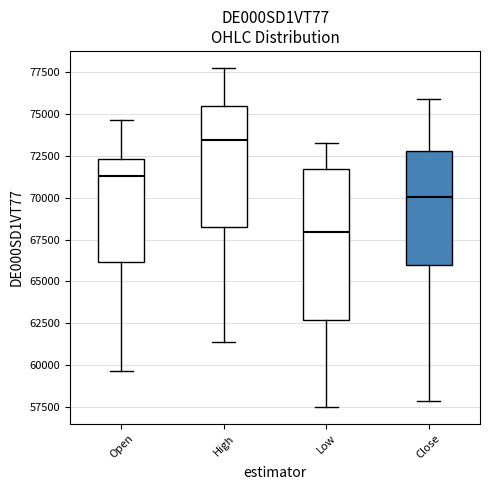

Reading left to right, transcribe this box plot: for each box, give where its median line is, the range the box spans, and where its two whiskers end, as read against the y-axis. The values are not printed on the chart, so give them approximately, as read against the axis.

Open: median 71500, box 66000 to 72500, whiskers 59500 to 74500
High: median 73500, box 68000 to 75500, whiskers 61500 to 78000
Low: median 68000, box 62500 to 71500, whiskers 57500 to 73500
Close: median 70000, box 66000 to 73000, whiskers 58000 to 76000